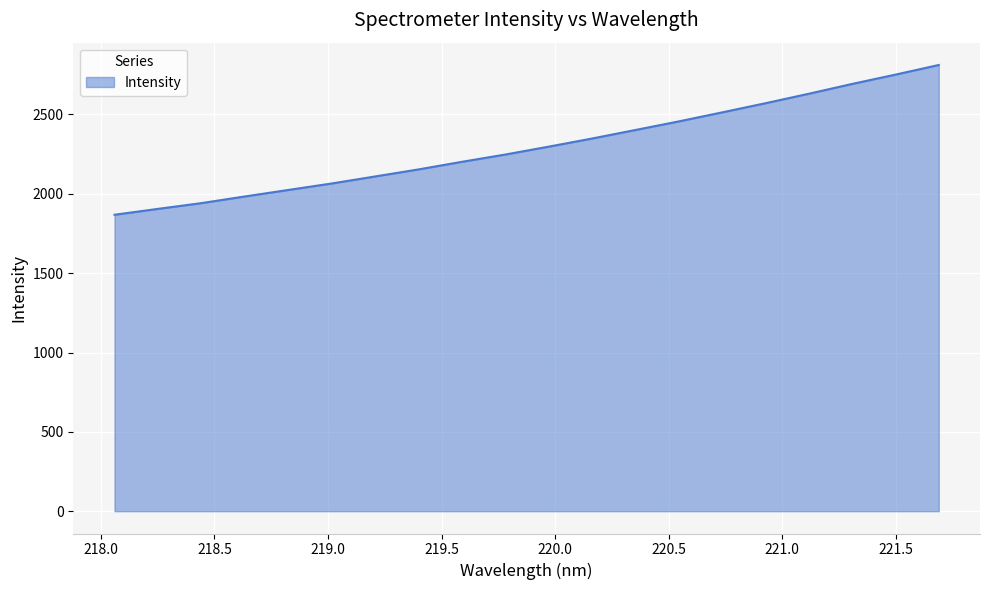

What is the maximum value shown in the chart?

2812.0